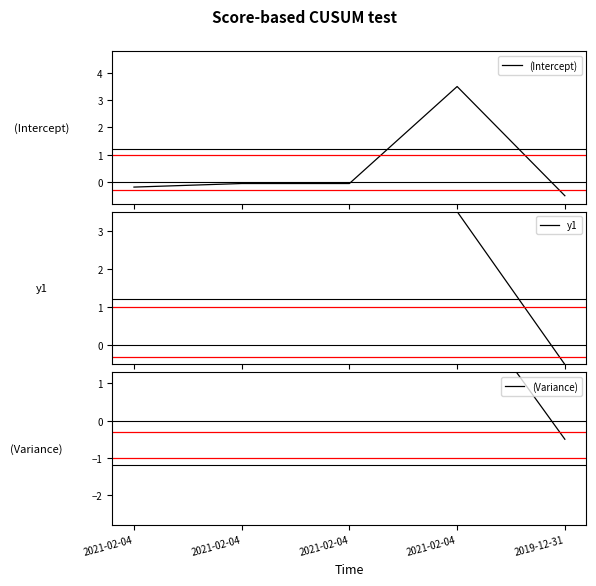

Which series changed the most between 2021-02-04 and 2019-12-31?

(Variance)